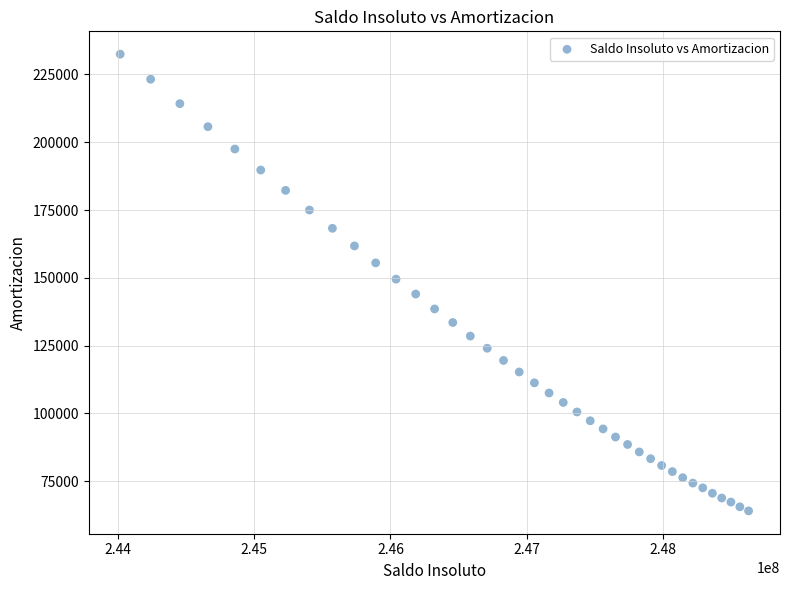

What is the range of Y values (max minus min)?

168500